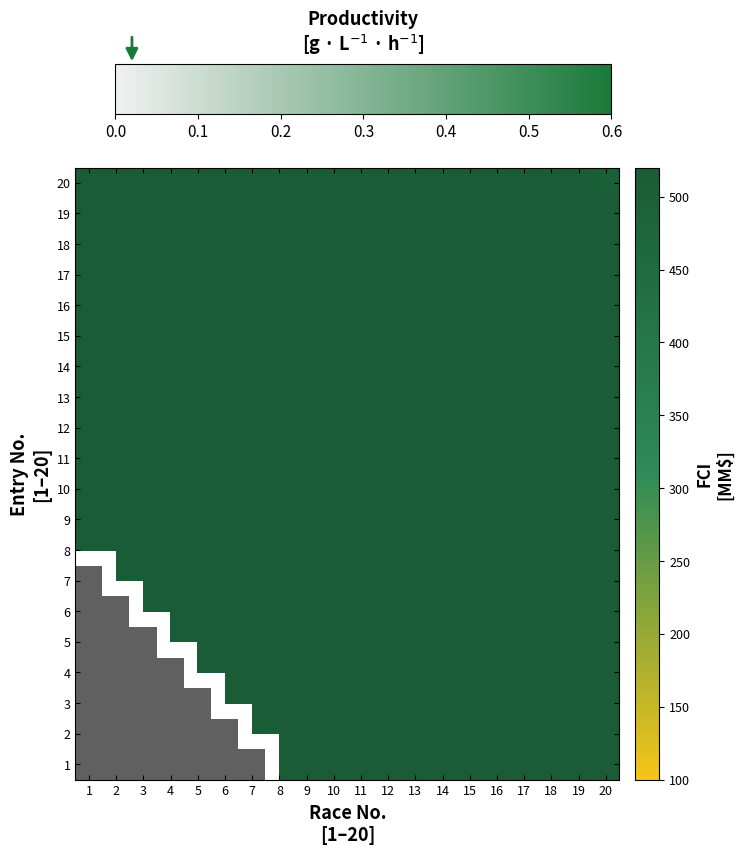

What is the sum of all 17 values?

10400